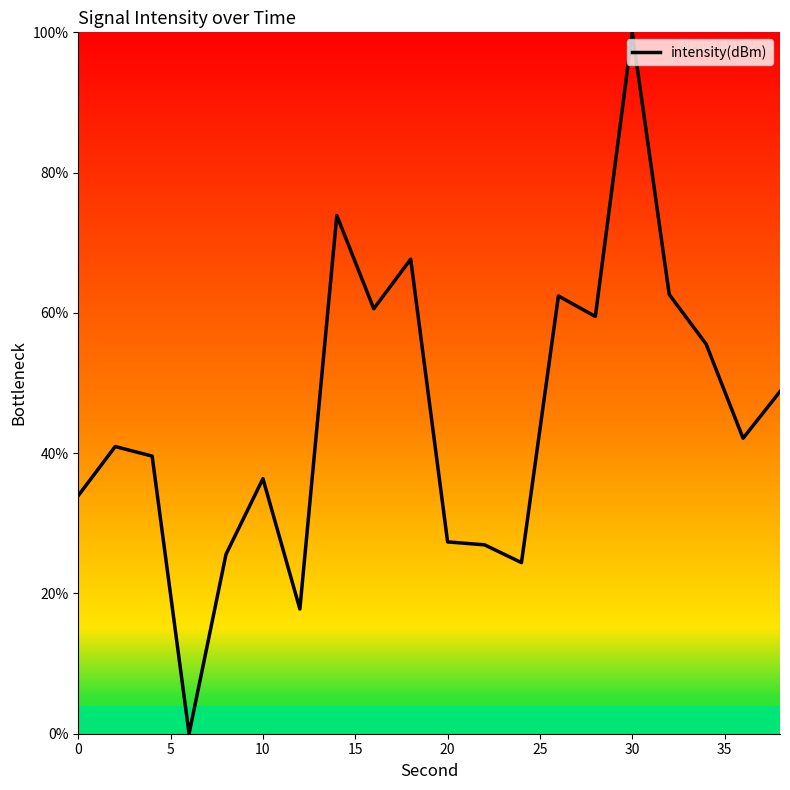

What is the difference between the maximum and minimum values?

100.0